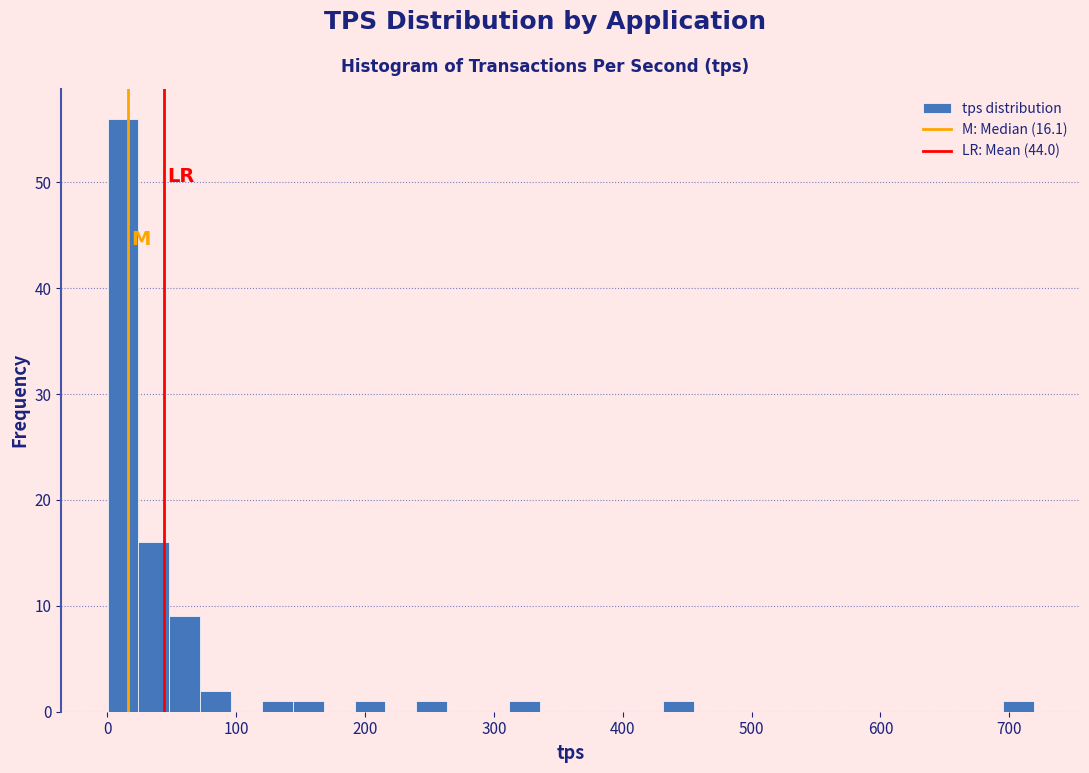

Read against the x-axis, roughly where is the centre of the tallest bar?

10